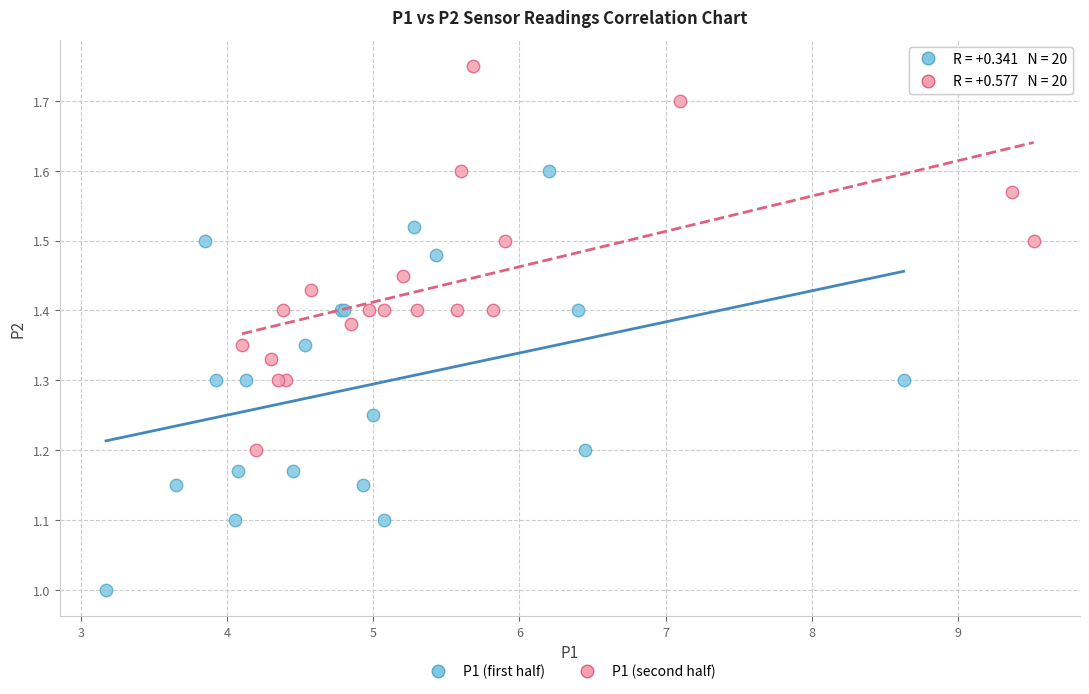

Which series reaches the minimum Y coordinate?

P1 (first half)